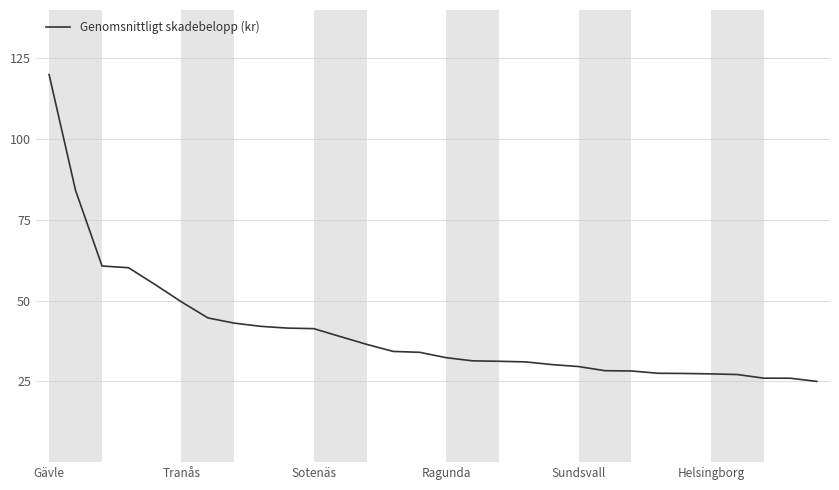

What is the difference between the maximum and minimum values?

95.0